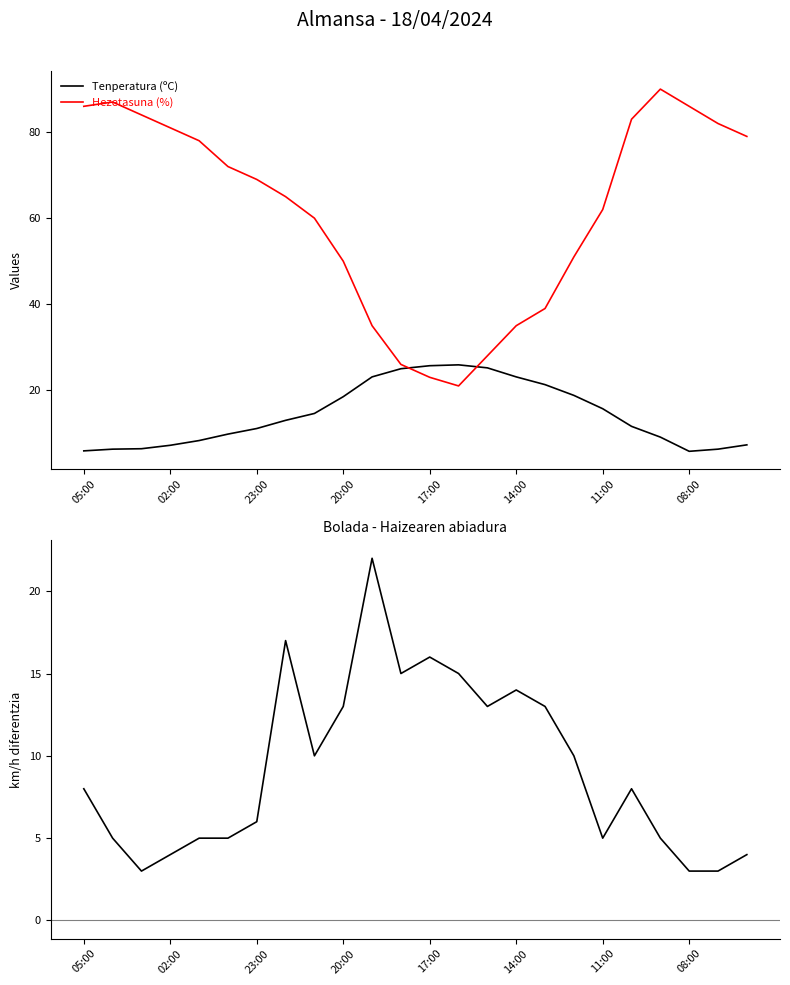

How many data points in Tenperatura (ºC) are above 13?

11